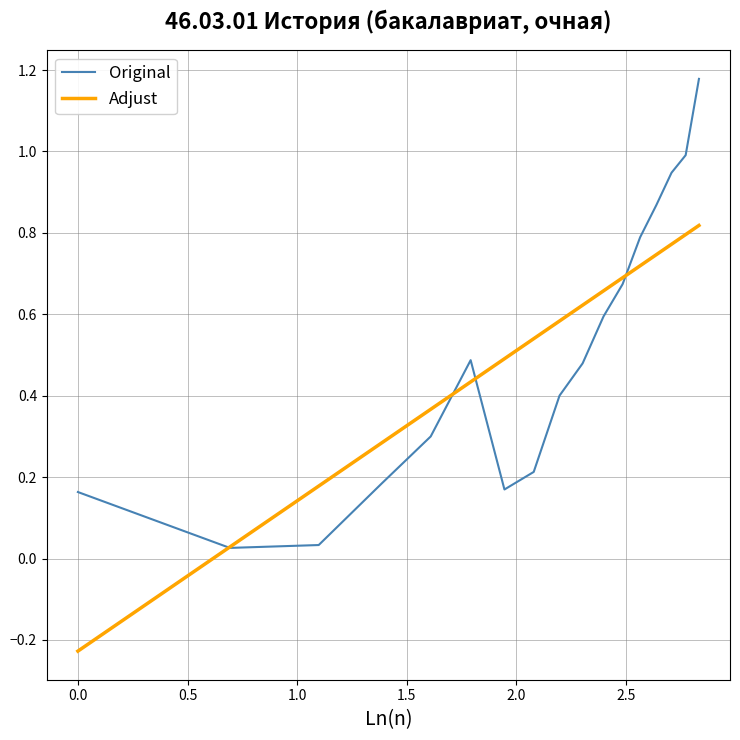

List the series in order of their peak value, lowest first.

Adjust, Original